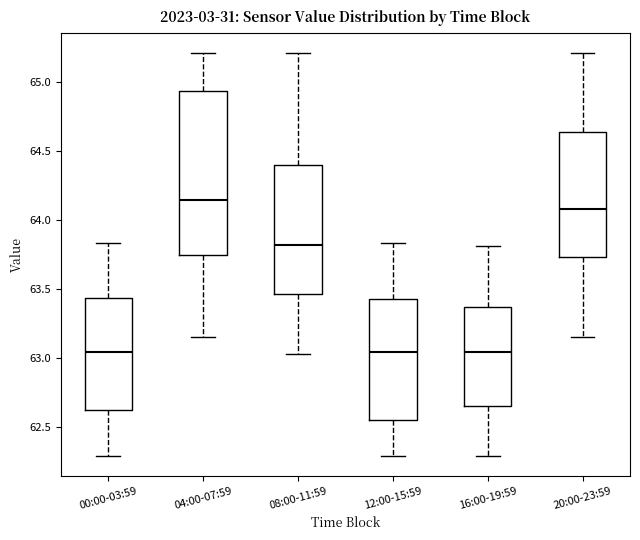

Where does the median line of the box for 00:00-03:59 sit on the y-axis? The values are not printed on the chart, so give them approximately, as read against the axis.

63.05